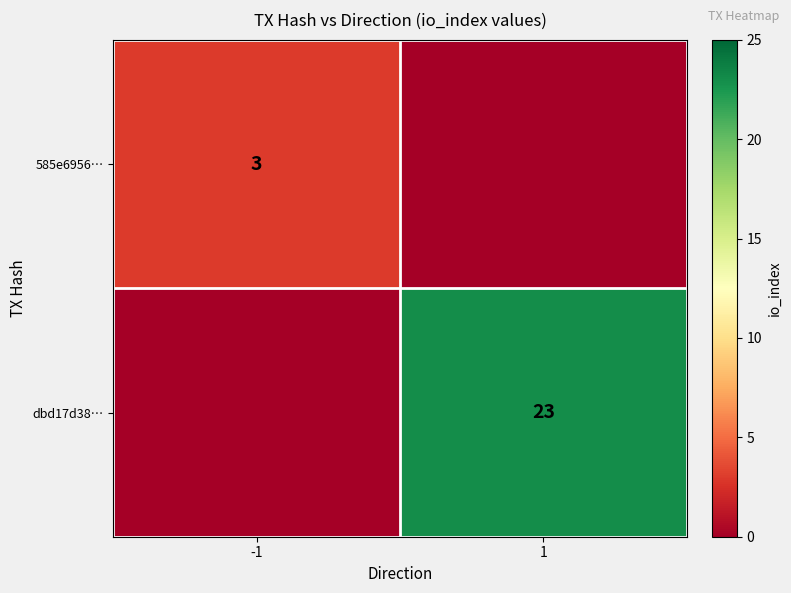

Count the number of categories in the chart.

2